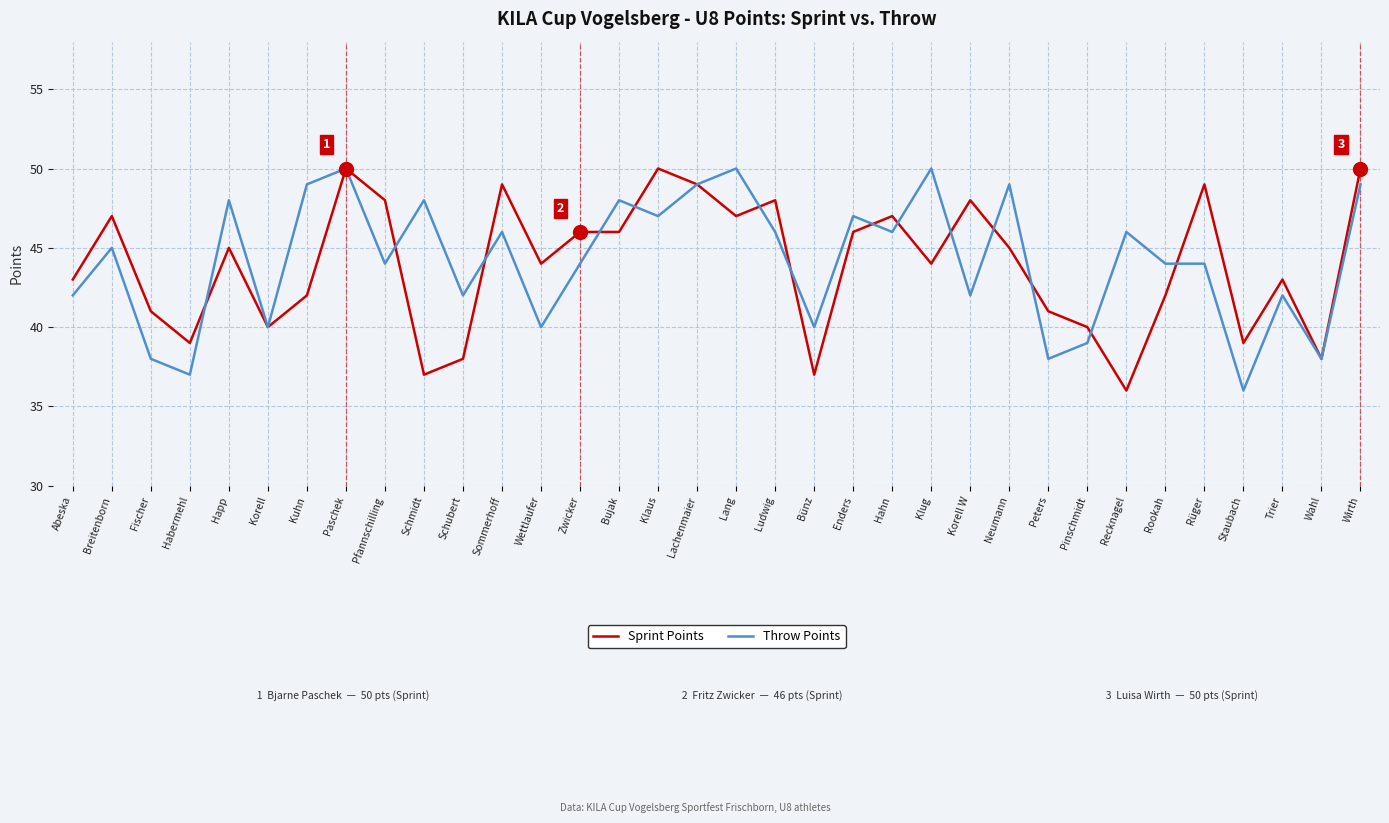

Is it true that Throw Points equals 80 at Bujak?

False